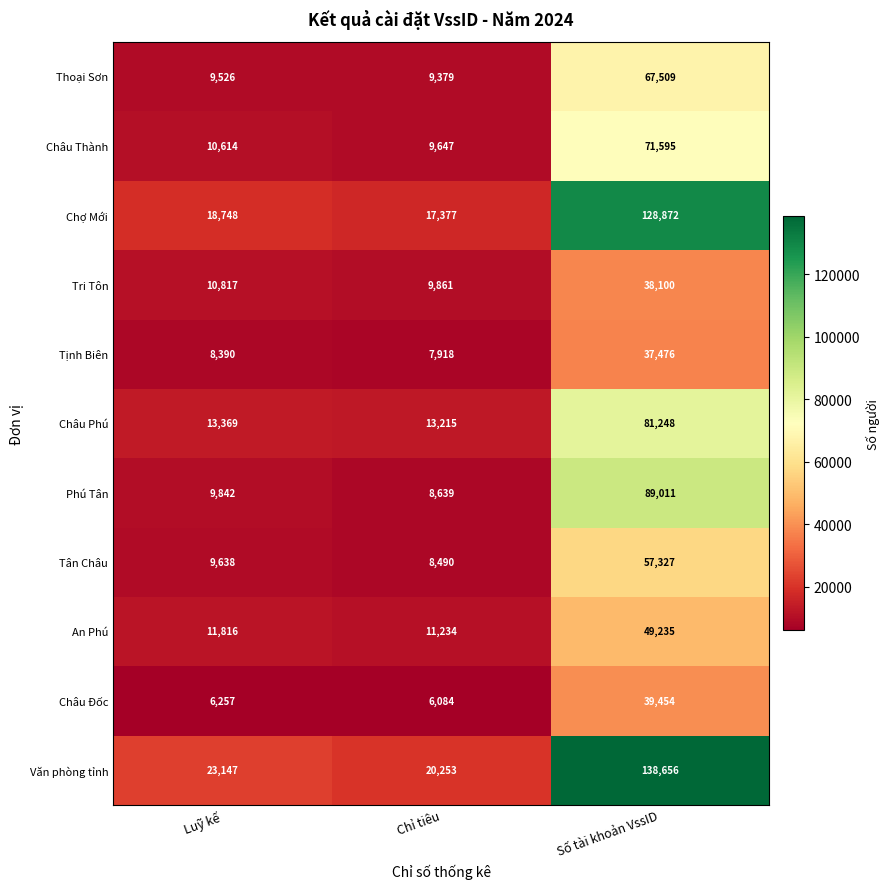

Read the Tân Châu value at Chỉ tiêu.

8490